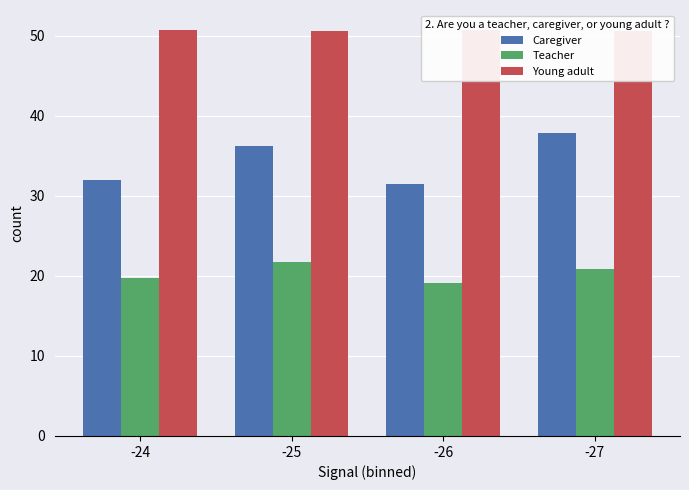

At which category is the sum across all series the highest?

-27